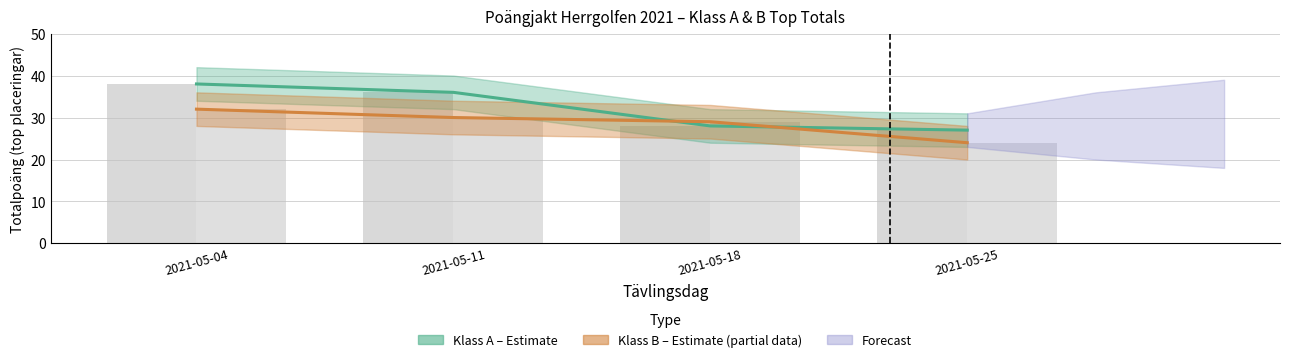

Which has a higher value, 2021-05-11 or 2021-05-25?

2021-05-11